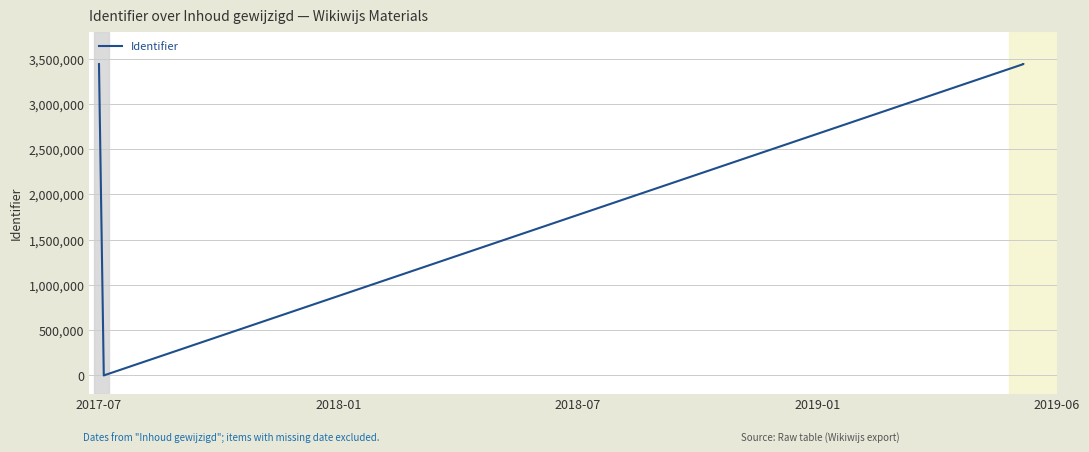

How many categories are shown in the chart?

4